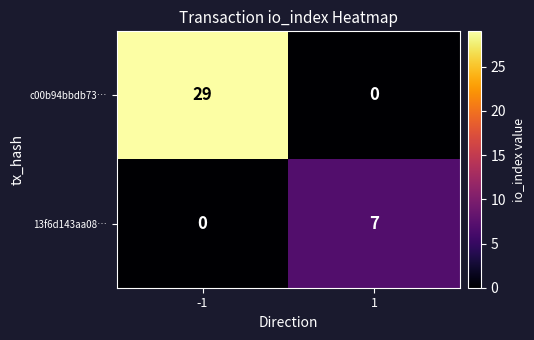

Which series has the largest total across all categories?

c00b94bbdb73…